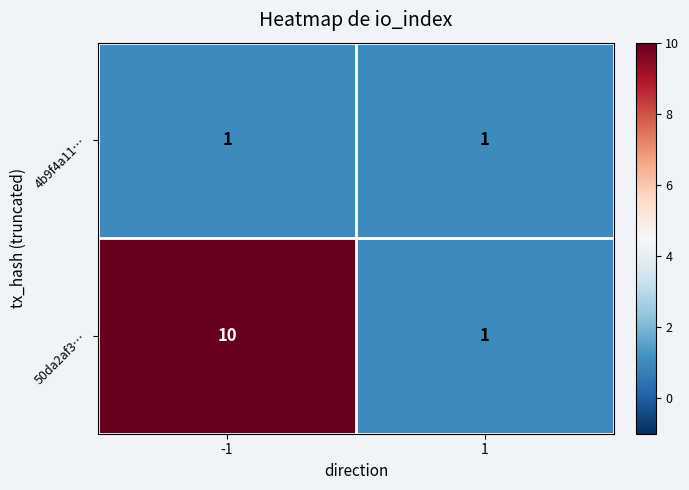

What is the spread (max minus min) of values at -1?

9